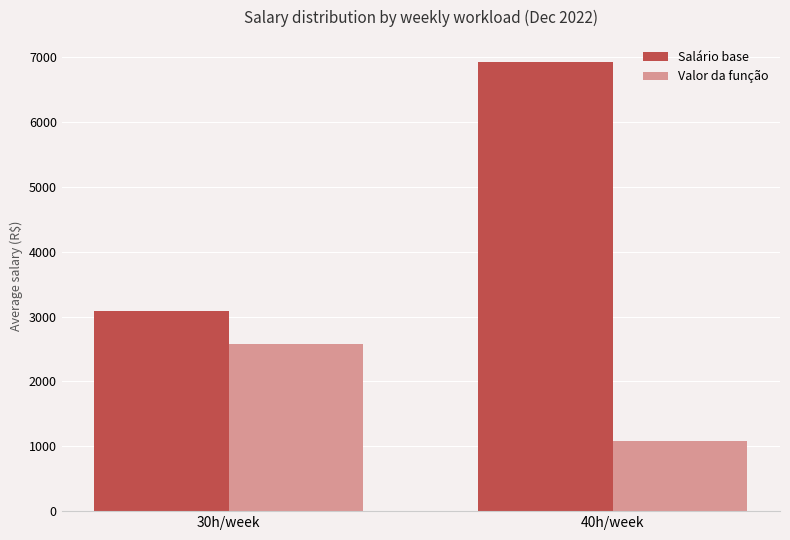

What is the total value across all series at 30h/week?

5648.4